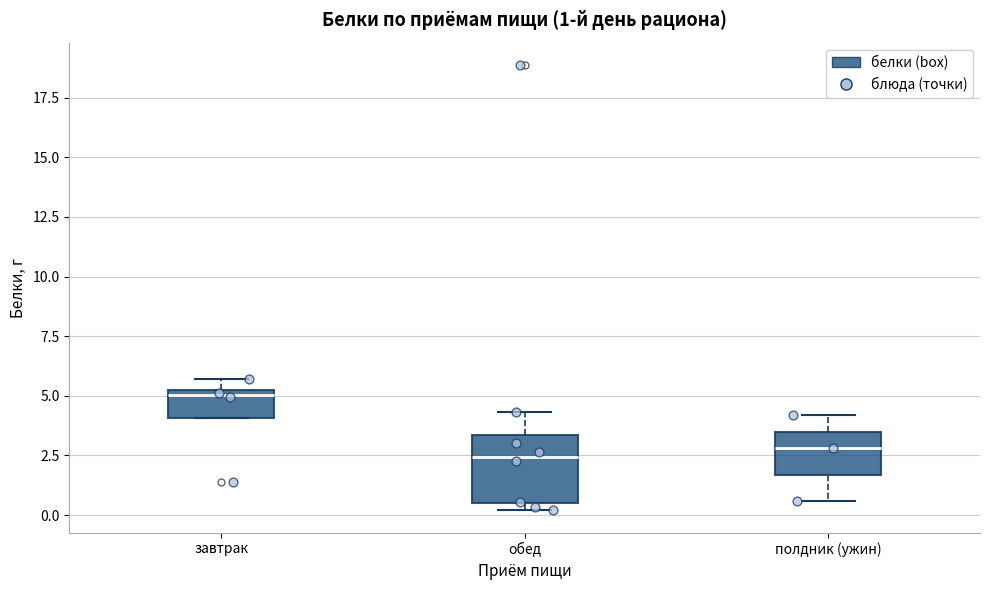

Comparing the boxes themselves (not the whiskers), which one is the tallest?

обед